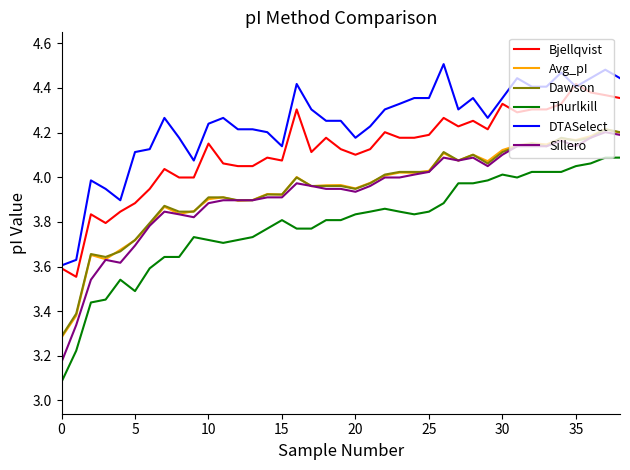

What is the difference between the maximum and minimum values in the Dawson series?

0.9